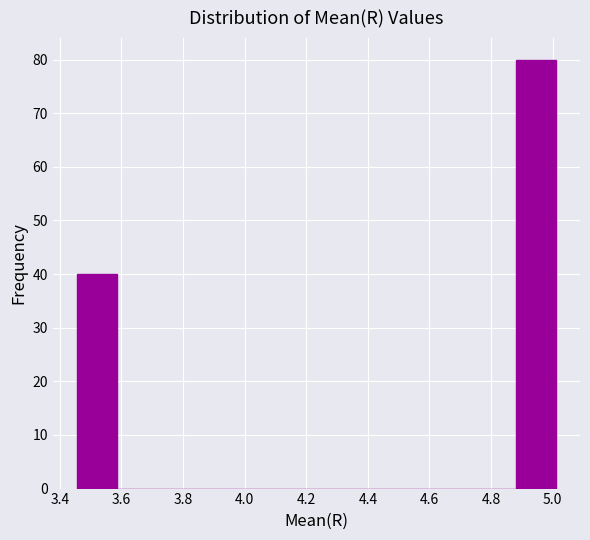

Which range on the x-axis has the tallest bar?

4.88 to 5.02